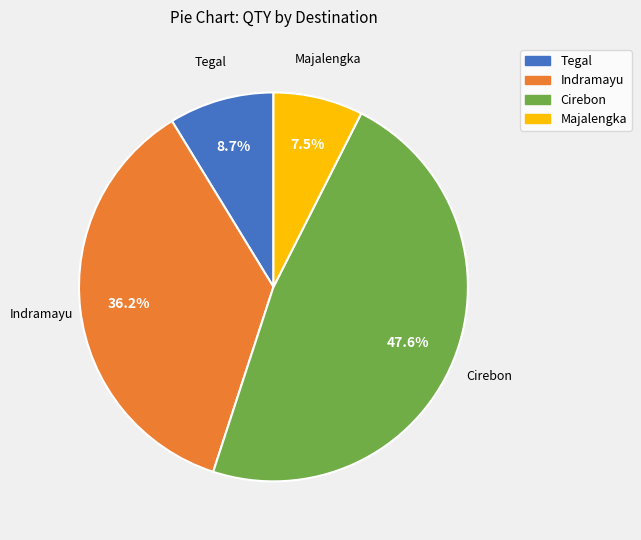

Does any single category account for the majority?

No